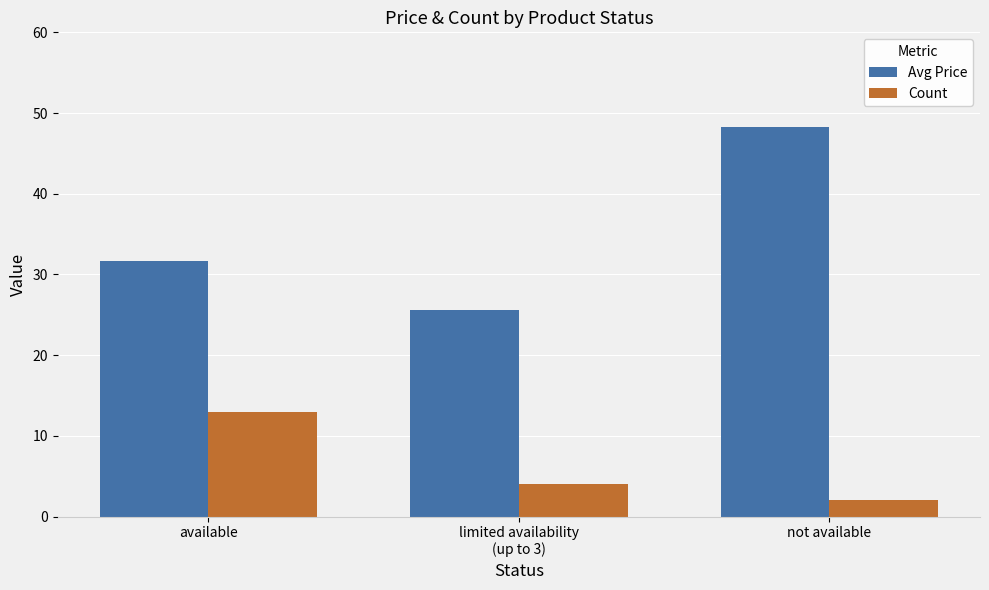

How many categories are shown in the chart?

3